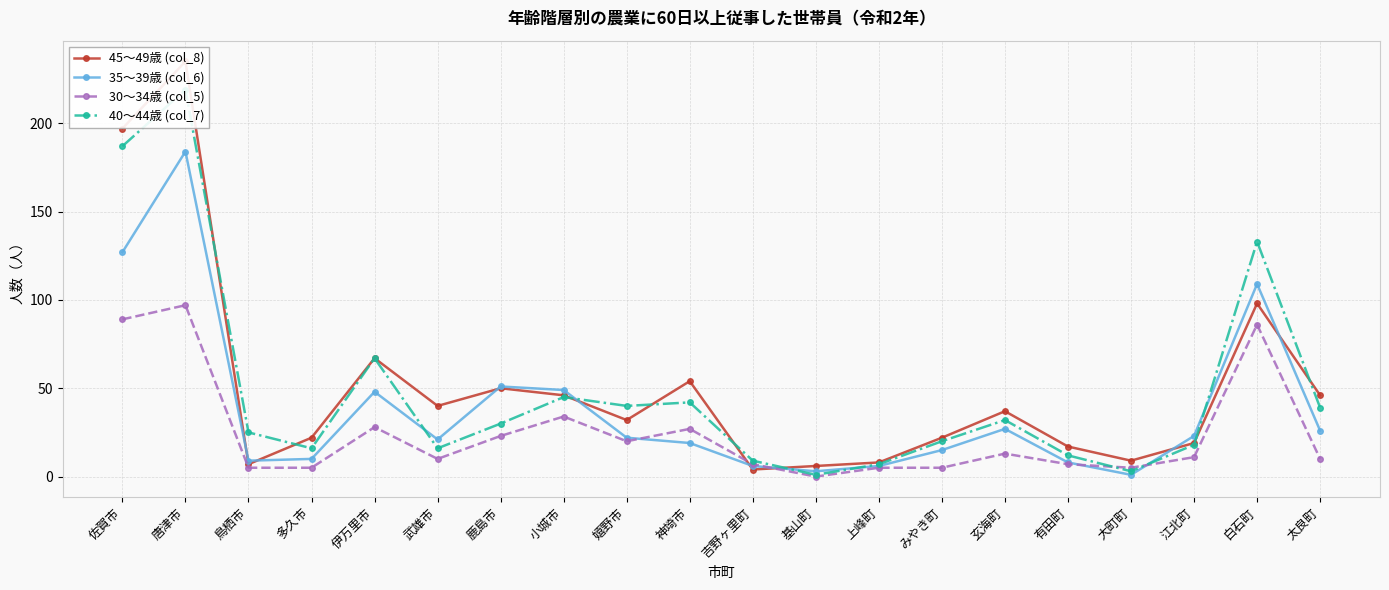

Reading left to right, list all the values displayed in this chart.

45～49歳 (col_8): 佐賀市=197	唐津市=235	鳥栖市=7	多久市=22	伊万里市=67	武雄市=40	鹿島市=50	小城市=46	嬉野市=32	神埼市=54	吉野ヶ里町=4	基山町=6	上峰町=8	みやき町=22	玄海町=37	有田町=17	大町町=9	江北町=19	白石町=98	太良町=46
35～39歳 (col_6): 佐賀市=127	唐津市=184	鳥栖市=9	多久市=10	伊万里市=48	武雄市=21	鹿島市=51	小城市=49	嬉野市=22	神埼市=19	吉野ヶ里町=6	基山町=3	上峰町=6	みやき町=15	玄海町=27	有田町=8	大町町=1	江北町=23	白石町=109	太良町=26
30～34歳 (col_5): 佐賀市=89	唐津市=97	鳥栖市=5	多久市=5	伊万里市=28	武雄市=10	鹿島市=23	小城市=34	嬉野市=20	神埼市=27	吉野ヶ里町=7	基山町=0	上峰町=5	みやき町=5	玄海町=13	有田町=7	大町町=5	江北町=11	白石町=86	太良町=10
40～44歳 (col_7): 佐賀市=187	唐津市=219	鳥栖市=25	多久市=16	伊万里市=67	武雄市=16	鹿島市=30	小城市=45	嬉野市=40	神埼市=42	吉野ヶ里町=9	基山町=1	上峰町=7	みやき町=20	玄海町=32	有田町=12	大町町=3	江北町=18	白石町=133	太良町=39